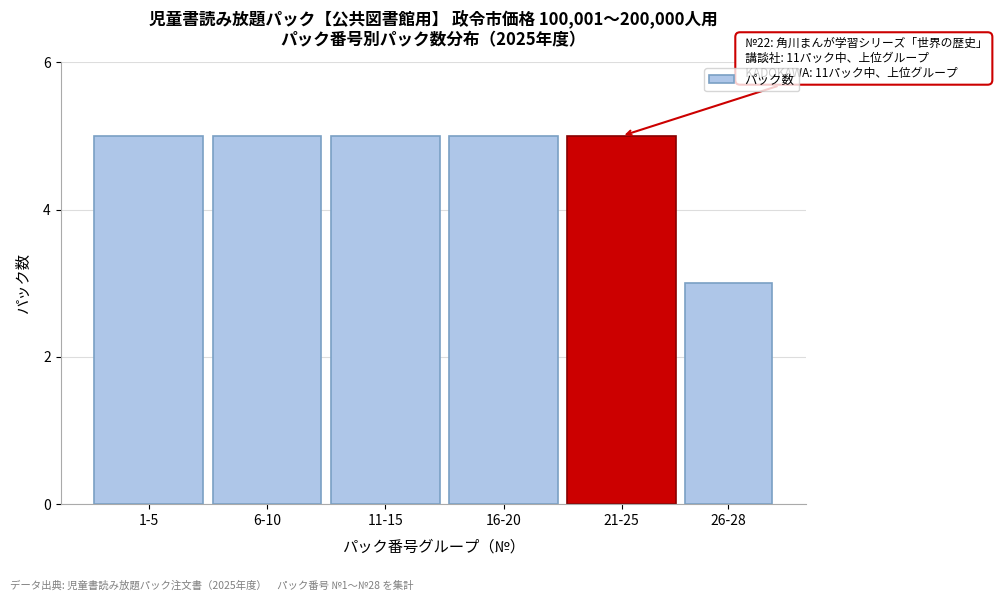

Reading right to left, what are all the values shown in this chart?

3	5	5	5	5	5